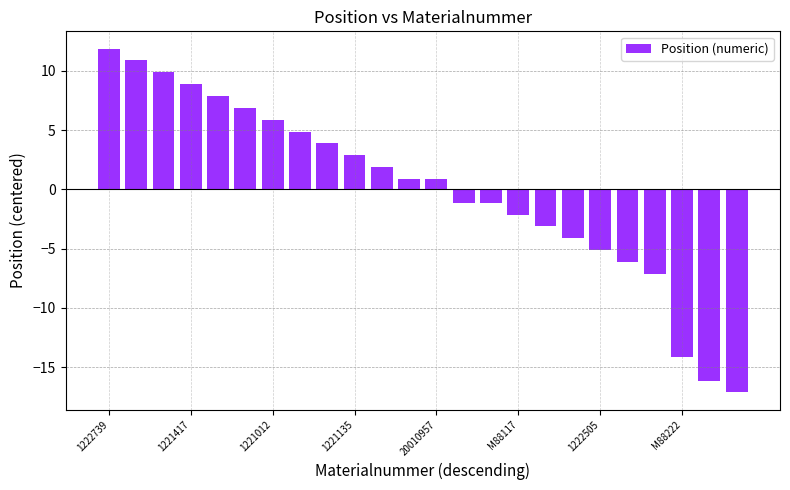

What is the difference between the maximum and second lowest values?

28.0